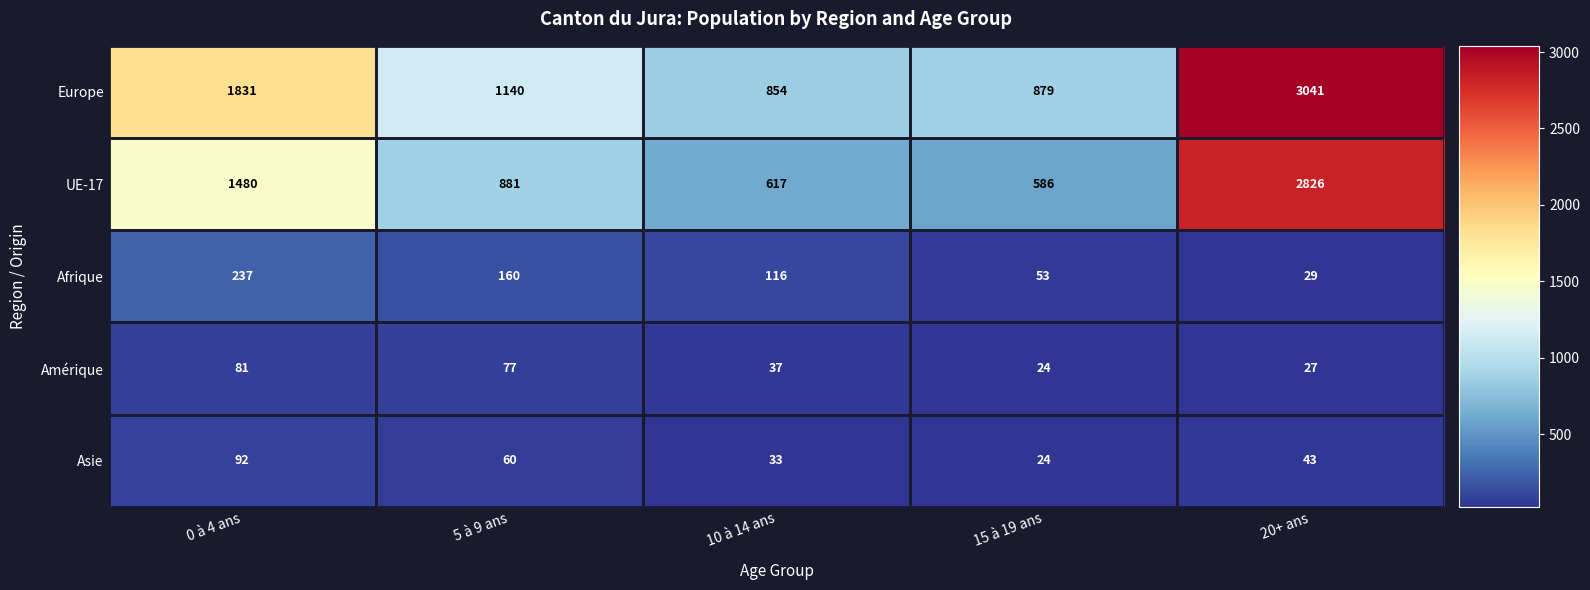

What is the spread (max minus min) of values at 20+ ans?

3014